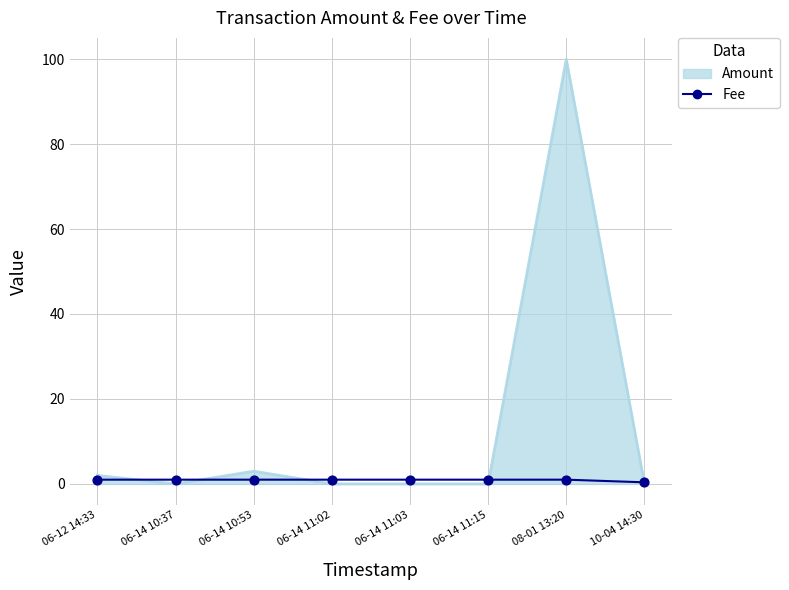

Approximately how many times larger is the value at 06-14 10:53 compared to 06-14 11:02?

1.0